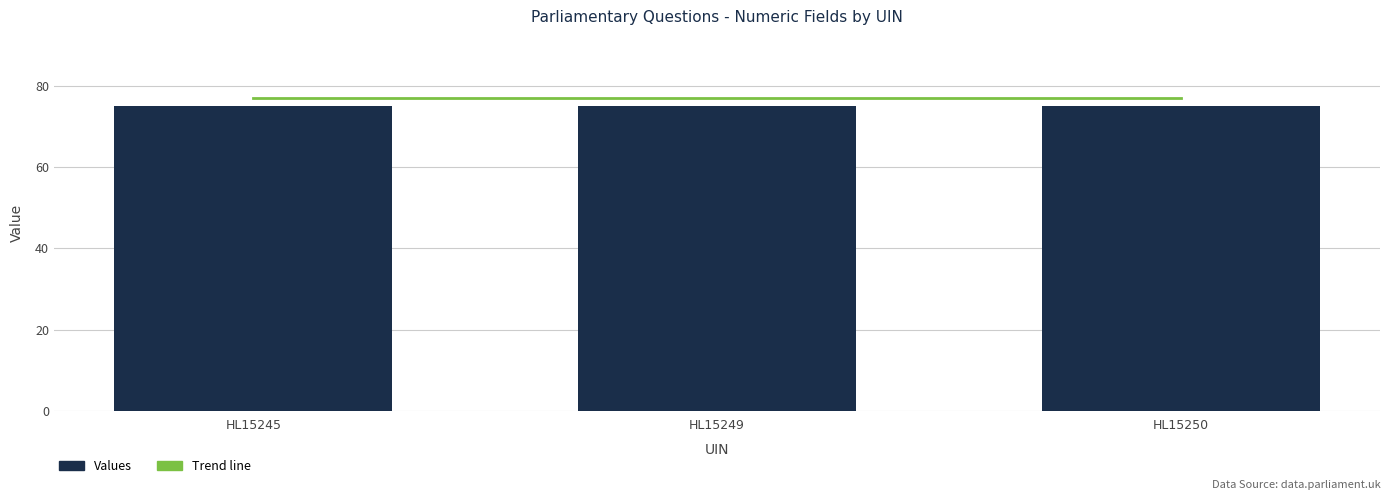

Reading left to right, transcribe all the data shown in this chart.

Trend line: HL15245=77	HL15249=77	HL15250=77
Values: HL15245=75	HL15249=75	HL15250=75